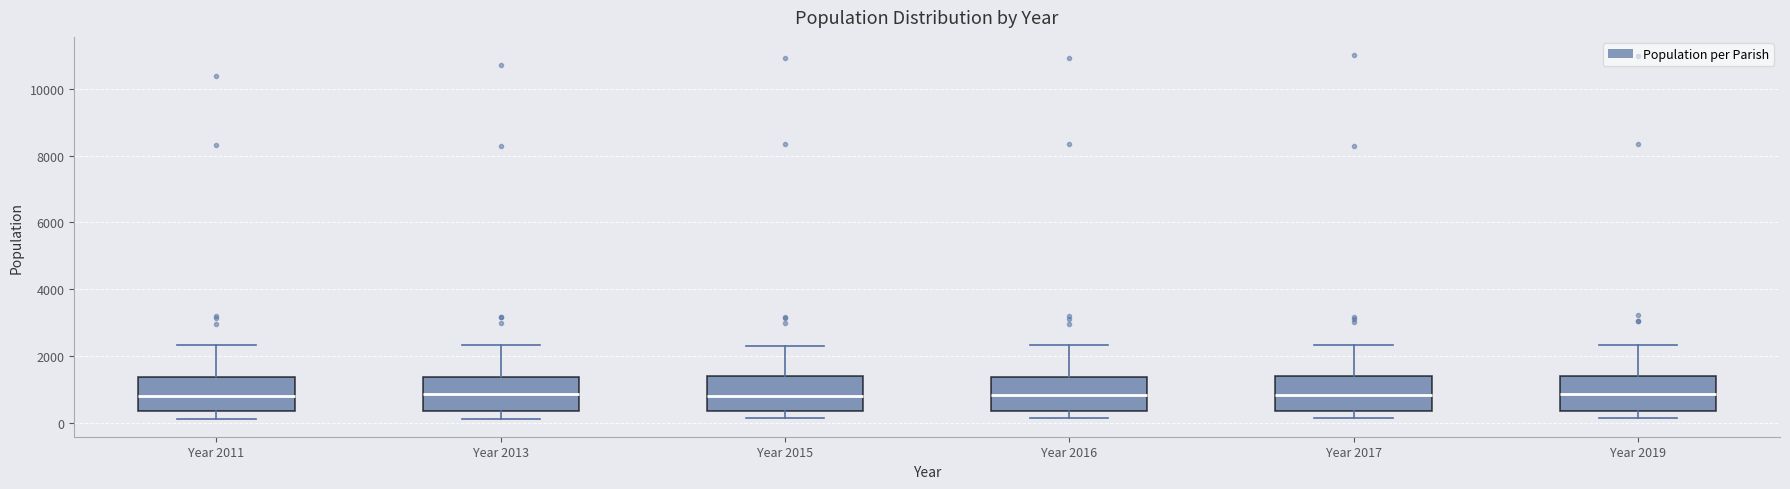

Reading left to right, read every box against the y-axis: the position of its median line, the range the box covers, and the ends of its whiskers. The values are not printed on the chart, so give them approximately, as read against the axis.

Year 2011: median 800, box 400 to 1400, whiskers 200 to 2400
Year 2013: median 800, box 400 to 1400, whiskers 200 to 2400
Year 2015: median 800, box 400 to 1400, whiskers 200 to 2400
Year 2016: median 800, box 400 to 1400, whiskers 200 to 2400
Year 2017: median 800, box 400 to 1400, whiskers 200 to 2400
Year 2019: median 800, box 400 to 1400, whiskers 200 to 2400